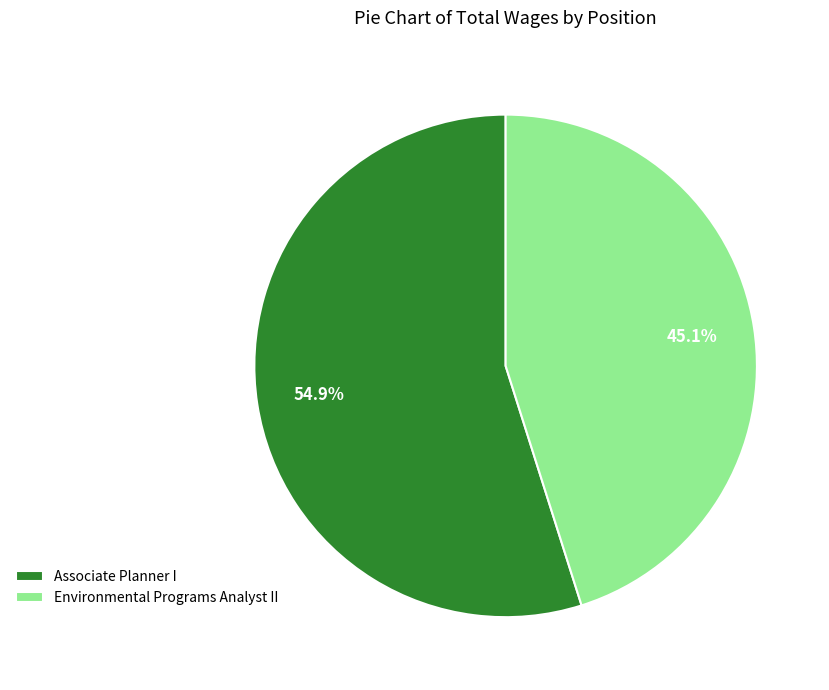

To the nearest percent, what portion does Associate Planner I represent?

55%